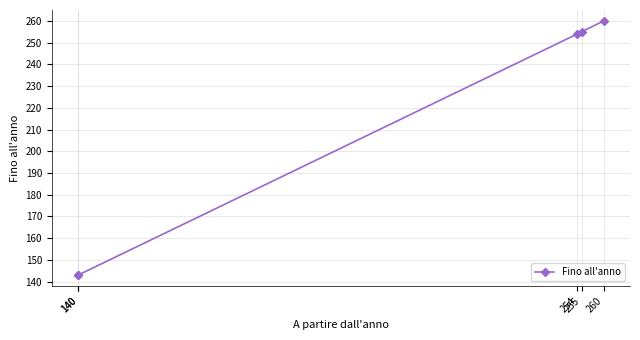

True or false: the data shows 260 at 260.

True